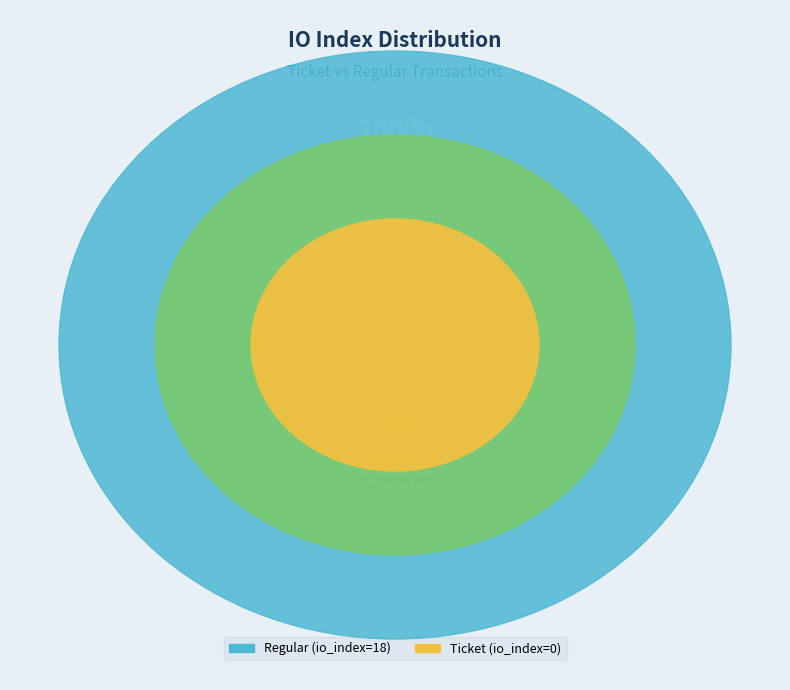

Which category has the biggest portion of the pie?

Regular (io_index=18)